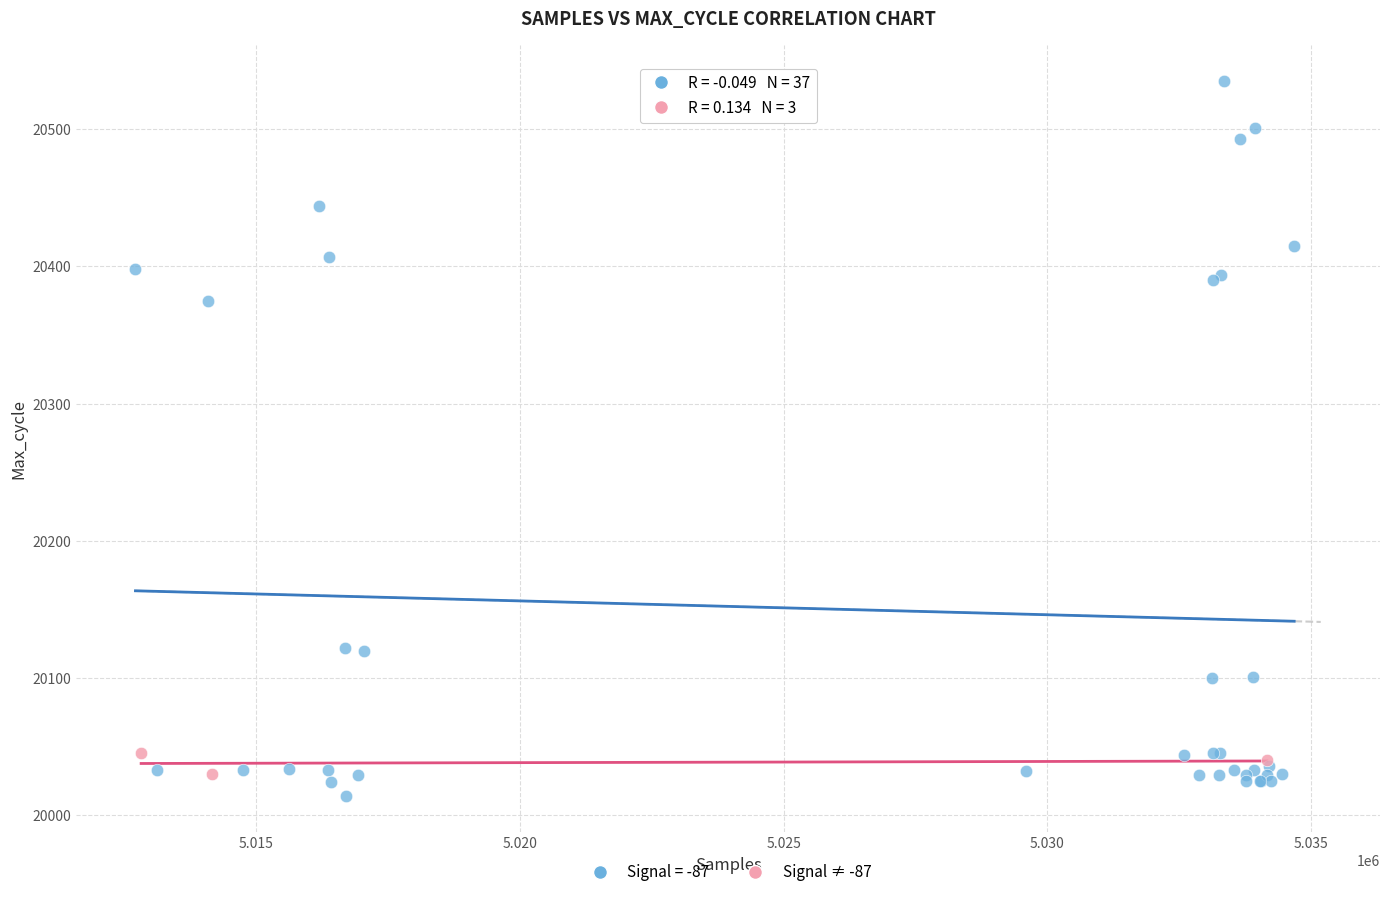

Which series contains the highest Y value?

Signal = -87